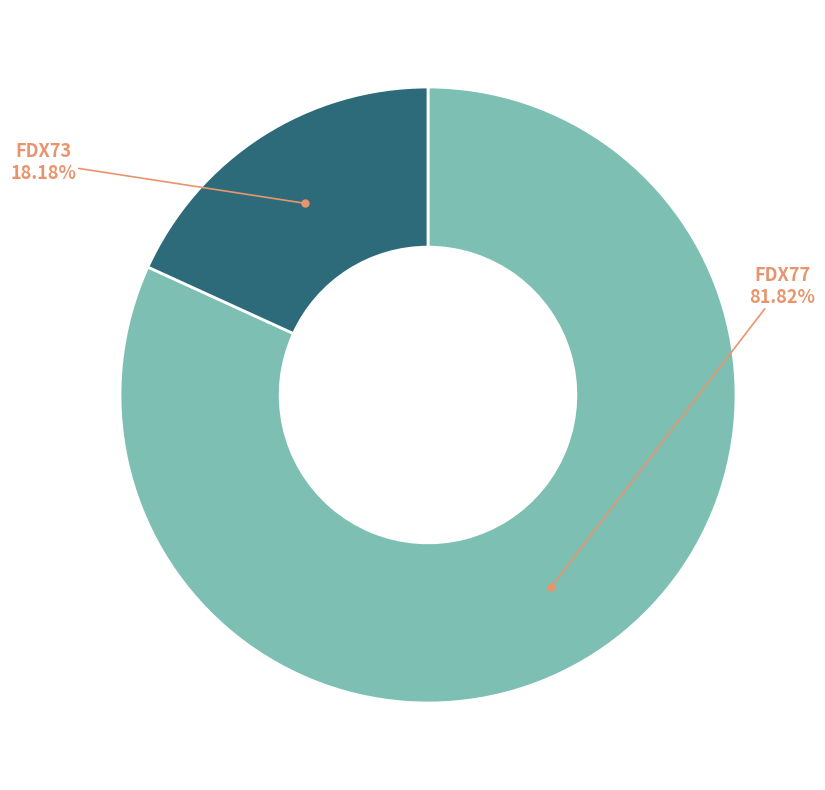

Does any single category account for the majority?

Yes